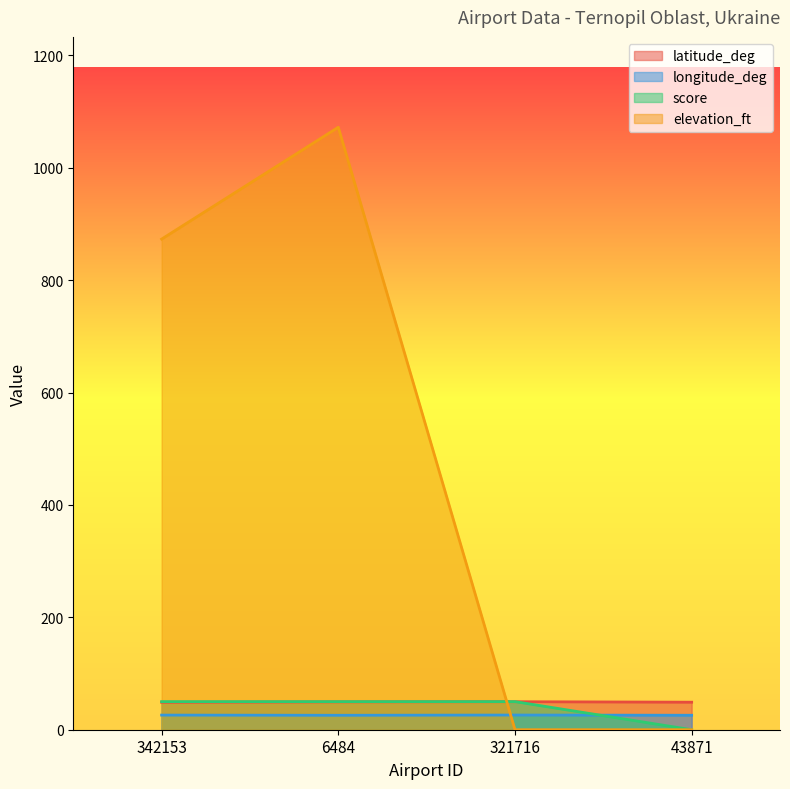

What is the difference between the highest and lowest values at 43871?

49.0